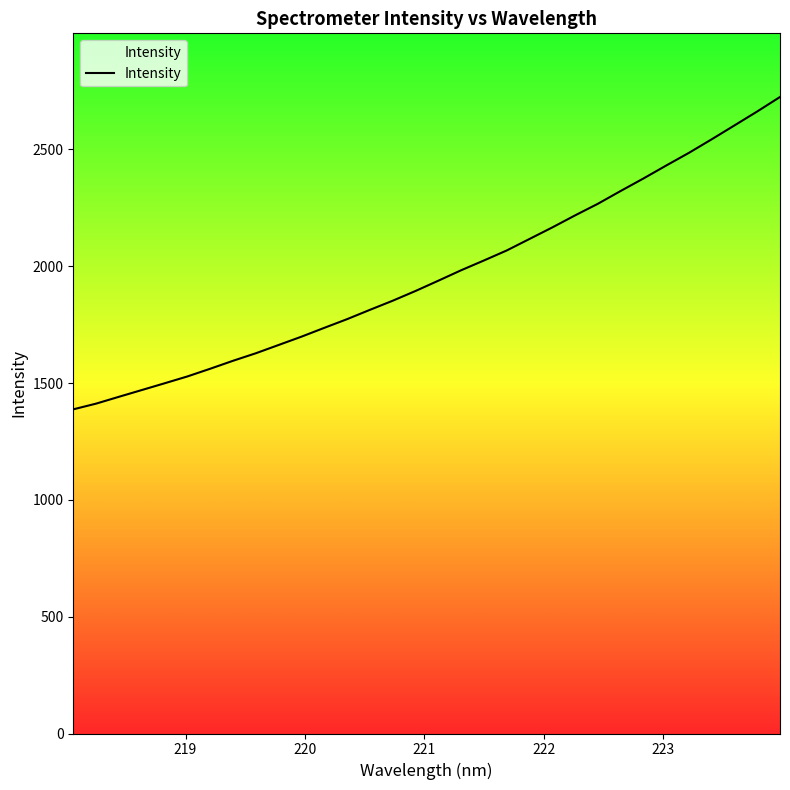

What is the minimum value shown in the chart?

1387.6